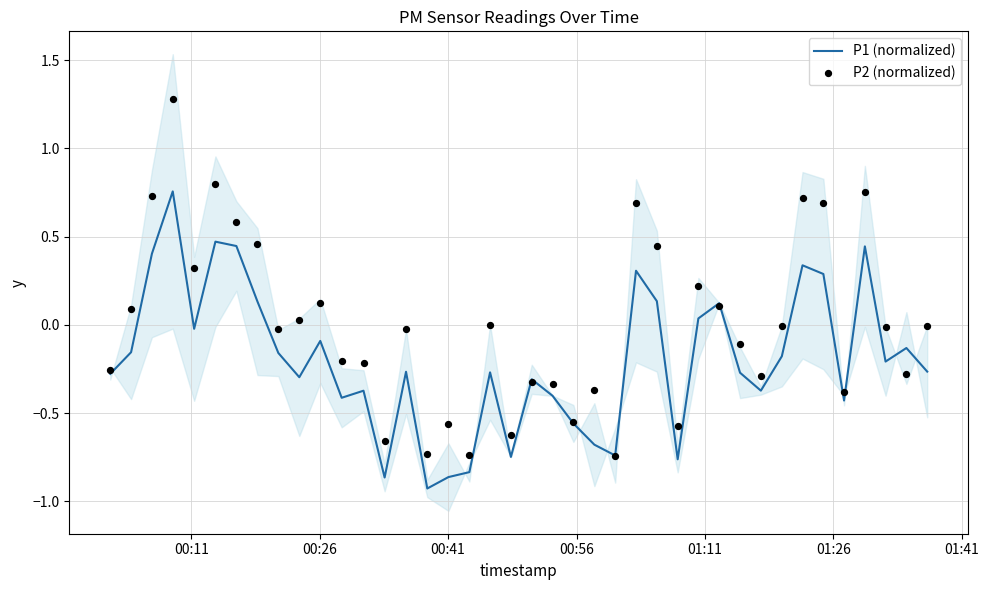

What are all the series names shown in the legend?

P1 (normalized), P2 (normalized)